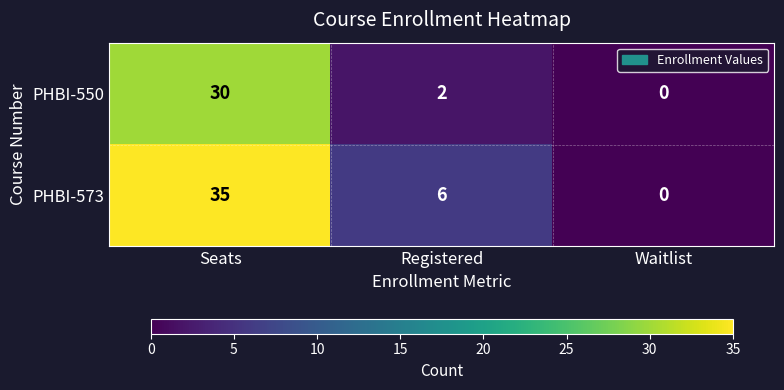

Which label corresponds to the largest value in the chart?

Seats